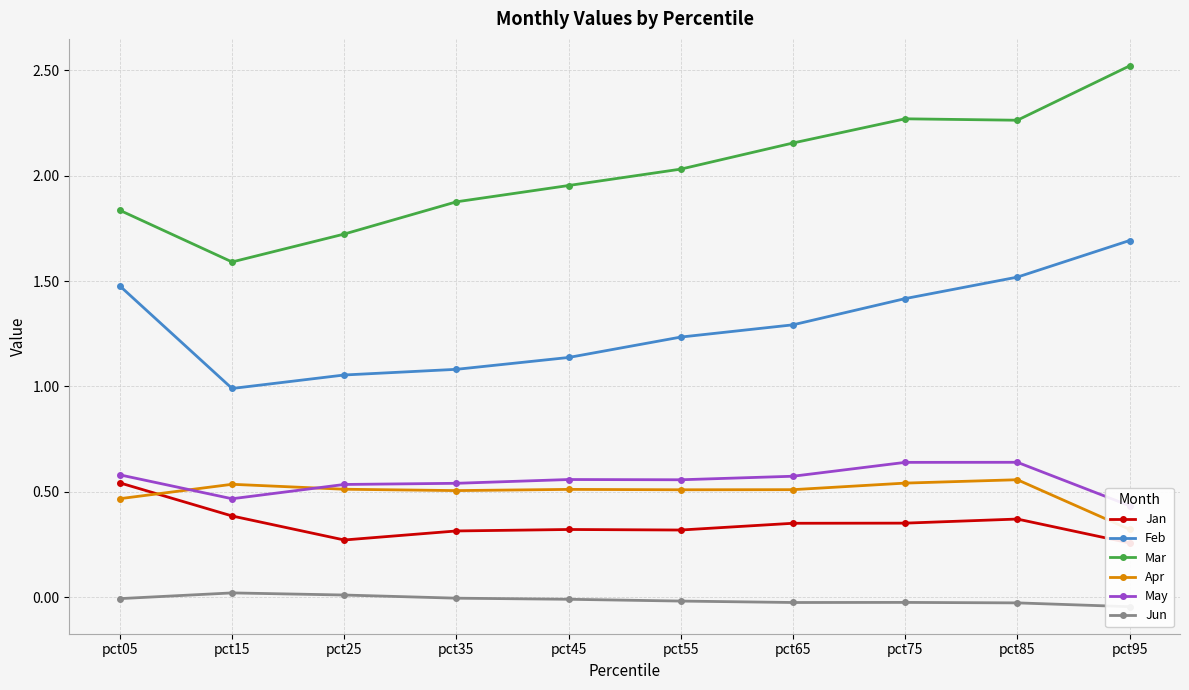

Reading left to right, extract all data points from this chart.

Jan: pct05=0.5	pct15=0.4	pct25=0.3	pct35=0.3	pct45=0.3	pct55=0.3	pct65=0.4	pct75=0.4	pct85=0.4	pct95=0.3
Feb: pct05=1.5	pct15=1.0	pct25=1.1	pct35=1.1	pct45=1.1	pct55=1.2	pct65=1.3	pct75=1.4	pct85=1.5	pct95=1.7
Mar: pct05=1.8	pct15=1.6	pct25=1.7	pct35=1.9	pct45=2.0	pct55=2.0	pct65=2.2	pct75=2.3	pct85=2.3	pct95=2.5
Apr: pct05=0.5	pct15=0.5	pct25=0.5	pct35=0.5	pct45=0.5	pct55=0.5	pct65=0.5	pct75=0.5	pct85=0.6	pct95=0.3
May: pct05=0.6	pct15=0.5	pct25=0.5	pct35=0.5	pct45=0.6	pct55=0.6	pct65=0.6	pct75=0.6	pct85=0.6	pct95=0.4
Jun: pct05=-0.0	pct15=0.0	pct25=0.0	pct35=-0.0	pct45=-0.0	pct55=-0.0	pct65=-0.0	pct75=-0.0	pct85=-0.0	pct95=-0.0